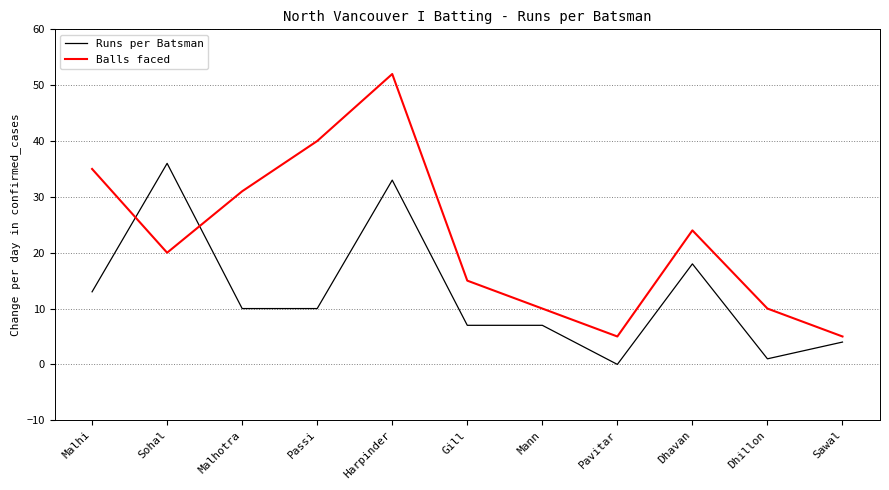

What is the sum of the Balls faced values at Sawal and Malhi?

40